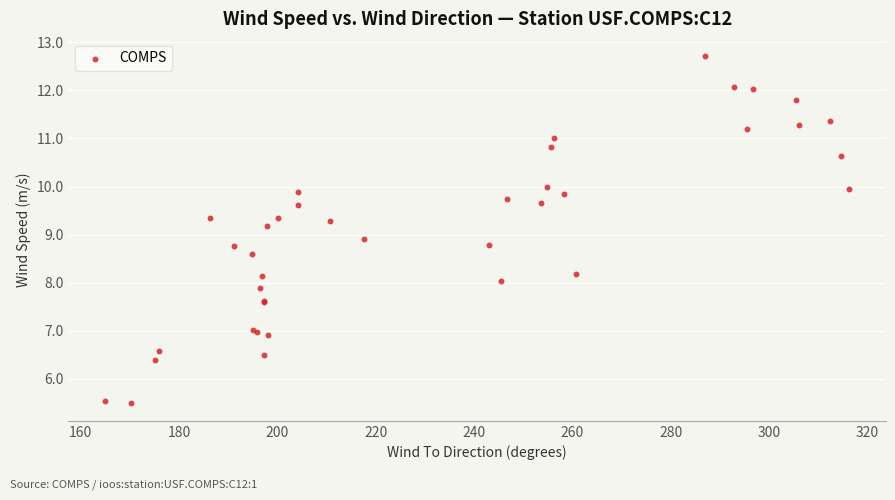

What Y value in the scatter plot is closest to 9?

8.9